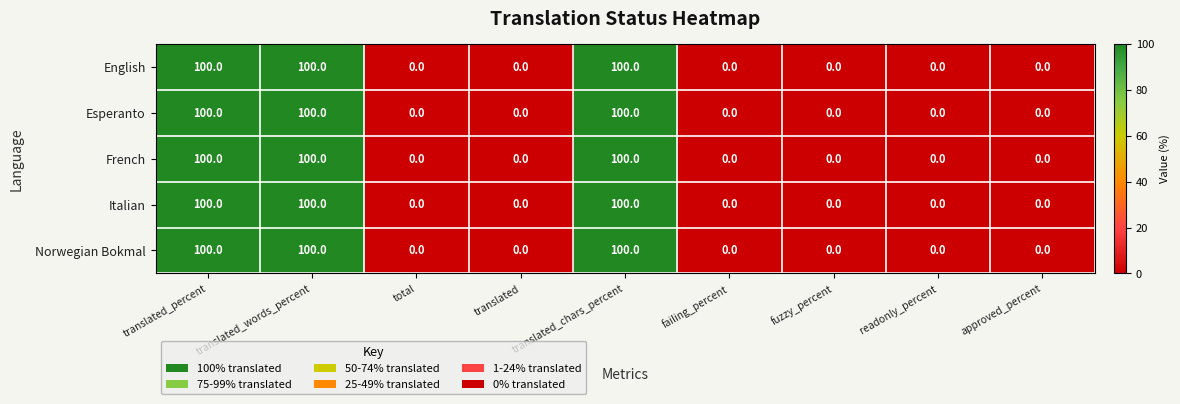

What is the sum of all Italian values?

300